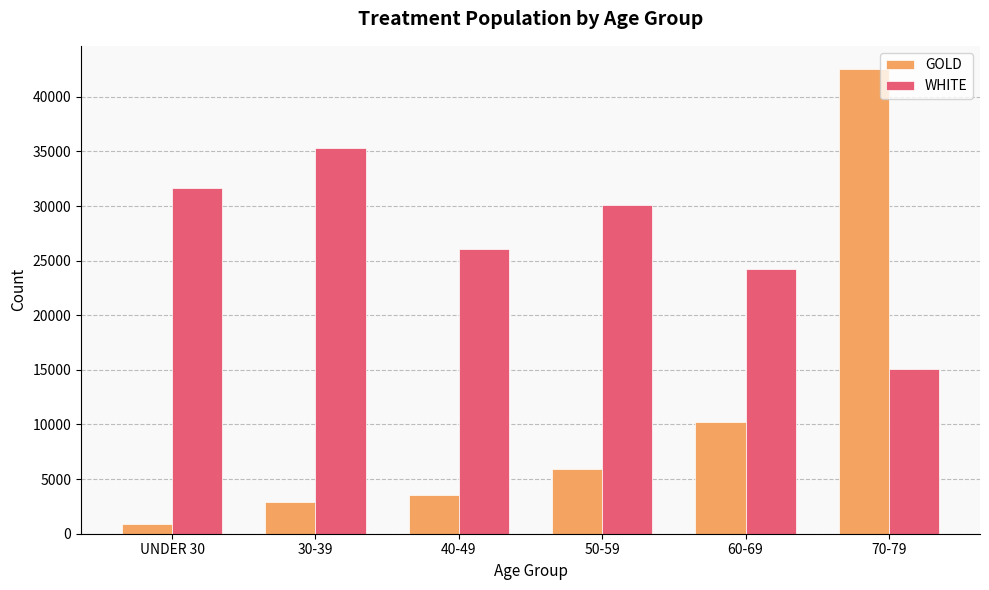

Is it true that GOLD equals 66189 at 70-79?

False